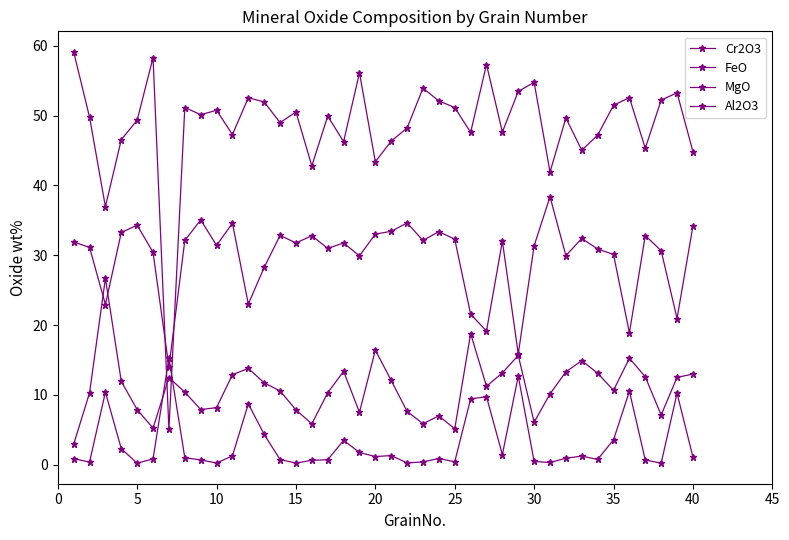

How many distinct data groups are displayed?

4